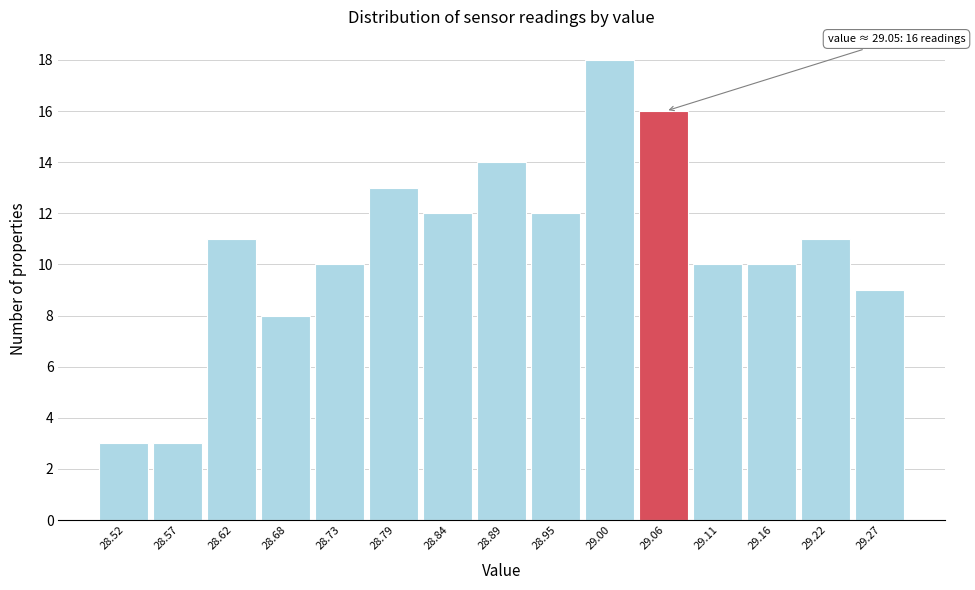

Which range on the x-axis has the tallest bar?

28.976 to 29.030